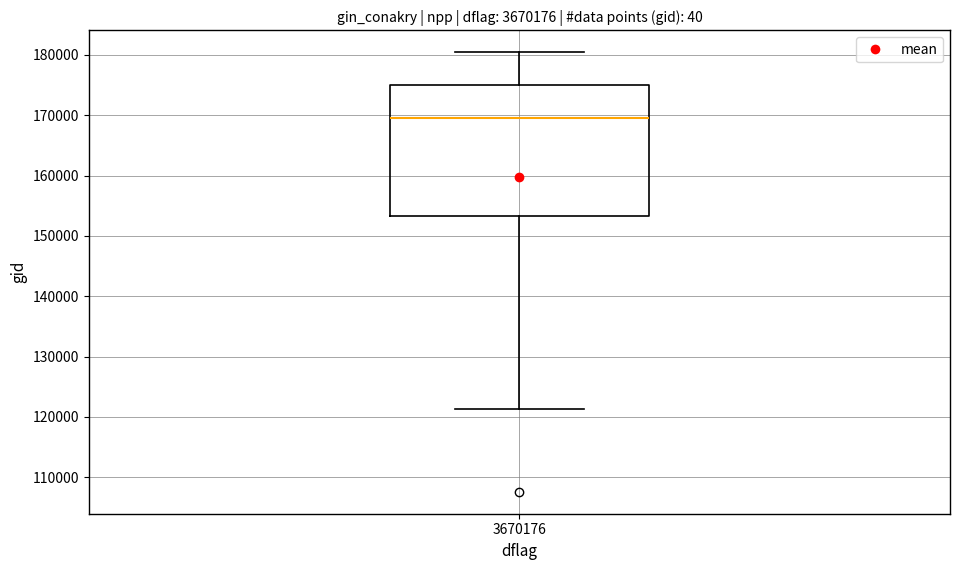

Where does the lower whisker of the box at x = 3670176 end on the y-axis? The values are not printed on the chart, so give them approximately, as read against the axis.

121000